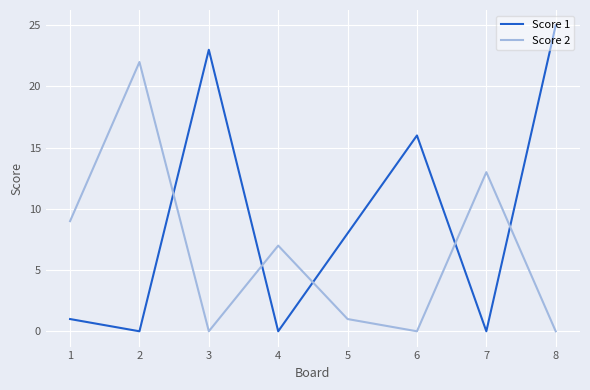

True or false: Score 2 has a value of 1 at 5.

True